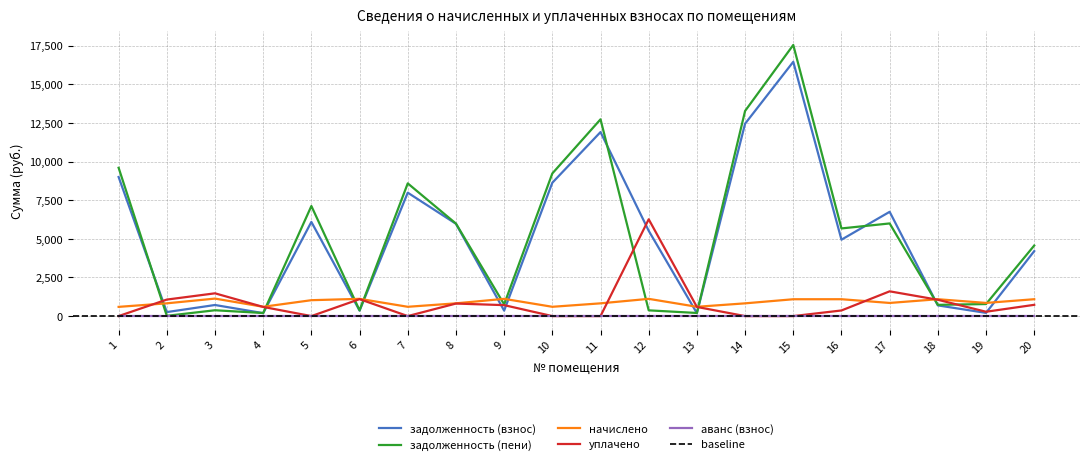

Reading left to right, transcribe all the data shown in this chart.

задолженность (взнос): 9003.7	259.4	718.5	190.7	6095.4	353.5	7989.1	5975.8	354.0	8632.0	11912.1	5523.1	192.3	12453.8	16460.9	4946.6	6750.0	692.5	207.6	4204.6
задолженность (пени): 9600.7	17.1	377.3	199.2	7124.5	372.4	8591.2	5988.8	760.9	9234.2	12737.1	371.9	201.5	13278.8	17551.2	5674.6	5997.5	727.5	778.8	4567.6
начислено: 597.1	826.7	1132.9	602.2	1029.1	1115.8	602.2	825.0	1115.8	602.2	825.0	1115.8	602.2	825.0	1090.3	1092.0	850.5	1092.0	852.2	1092.0
уплачено: 0.0	1069.0	1474.0	593.6	0.0	1097.0	0.0	812.0	709.0	0.0	0.0	6267.1	593.0	0.0	0.0	364.0	1603.0	1057.0	281.0	729.0